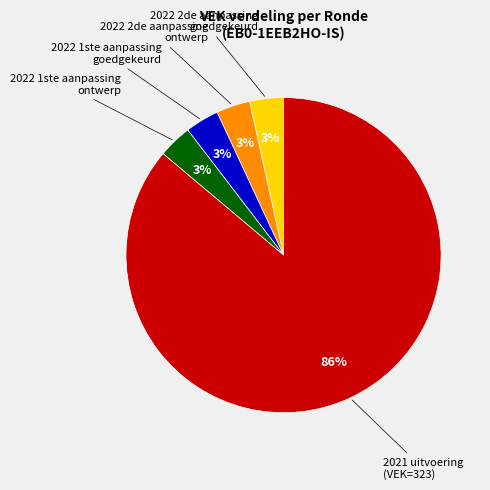

Does any single category account for the majority?

Yes